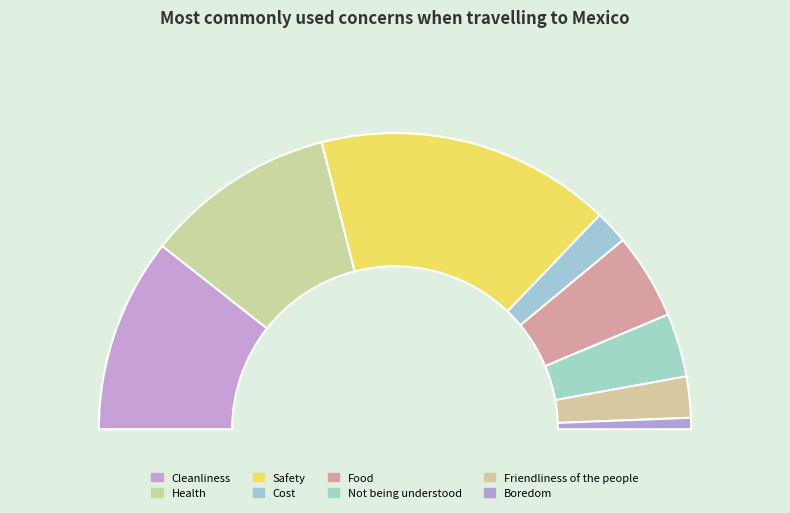

How much of the chart is everything except Cost?

96.3%